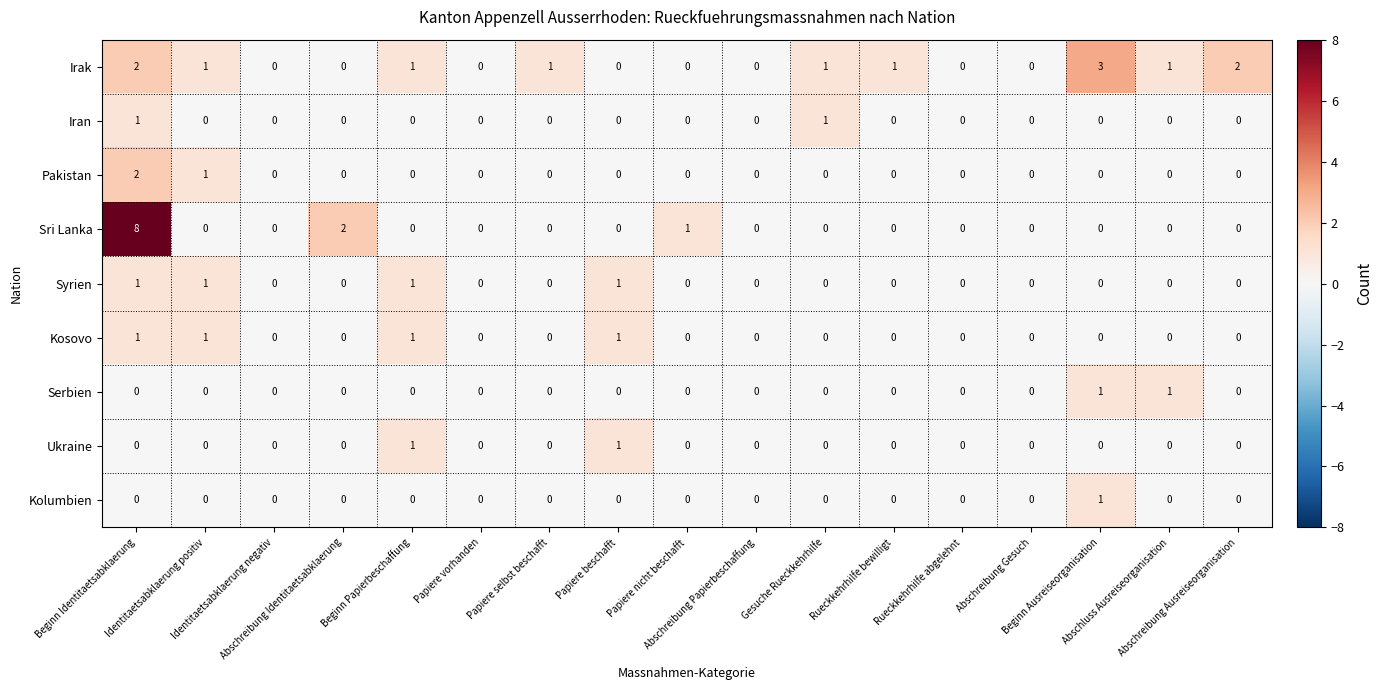

What is the spread (max minus min) of values at Abschreibung Ausreiseorganisation?

2